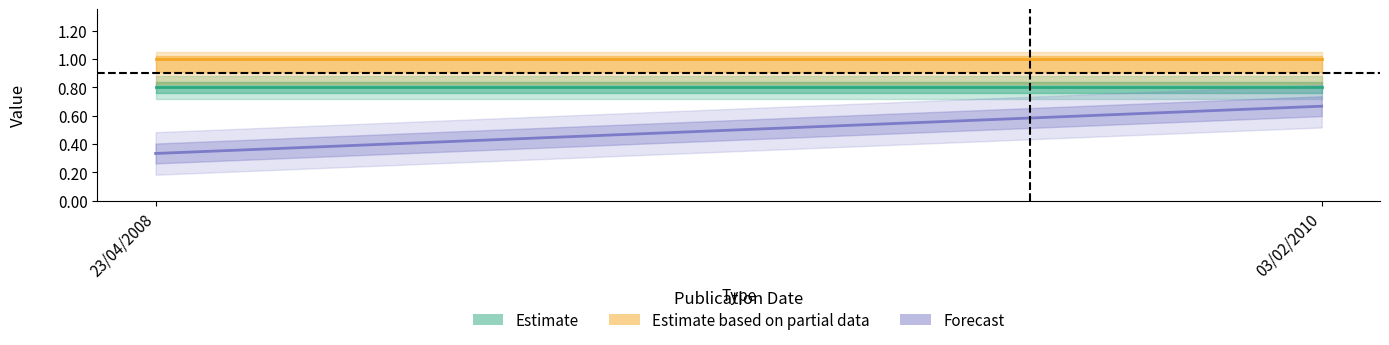

Reading left to right, list all the values displayed in this chart.

Estimate: 23/04/2008=0.8	03/02/2010=0.8
Estimate based on partial data: 23/04/2008=1.0	03/02/2010=1.0
Forecast: 23/04/2008=0.3	03/02/2010=0.7